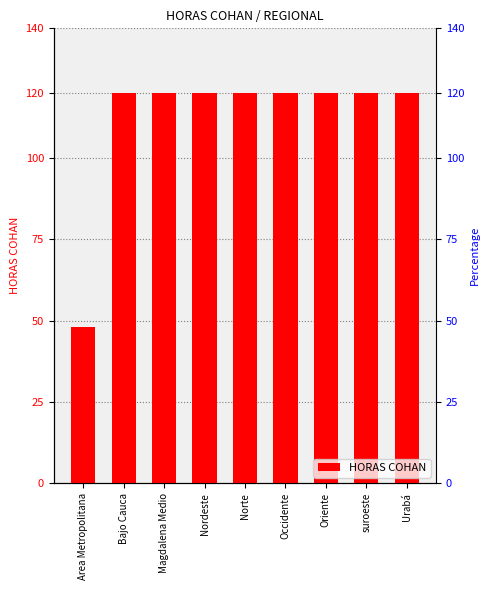

Reading right to left, list all the values displayed in this chart.

120	120	120	120	120	120	120	120	48